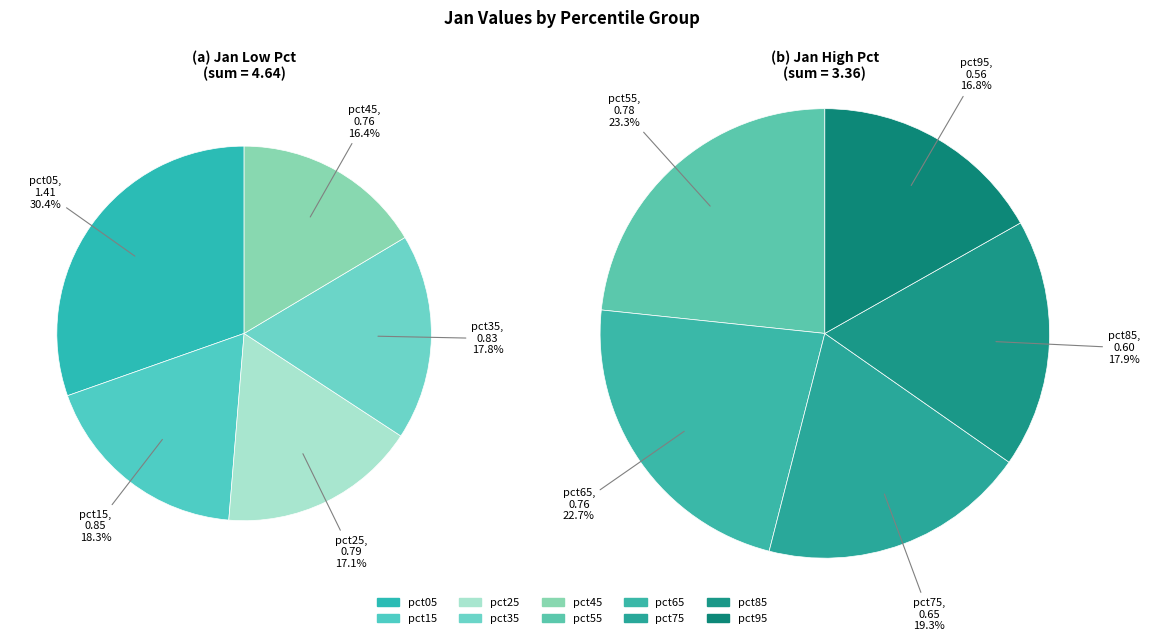

Rank the categories by value from lowest to highest.

pct95, pct85, pct75, pct65, pct45, pct55, pct25, pct35, pct15, pct05